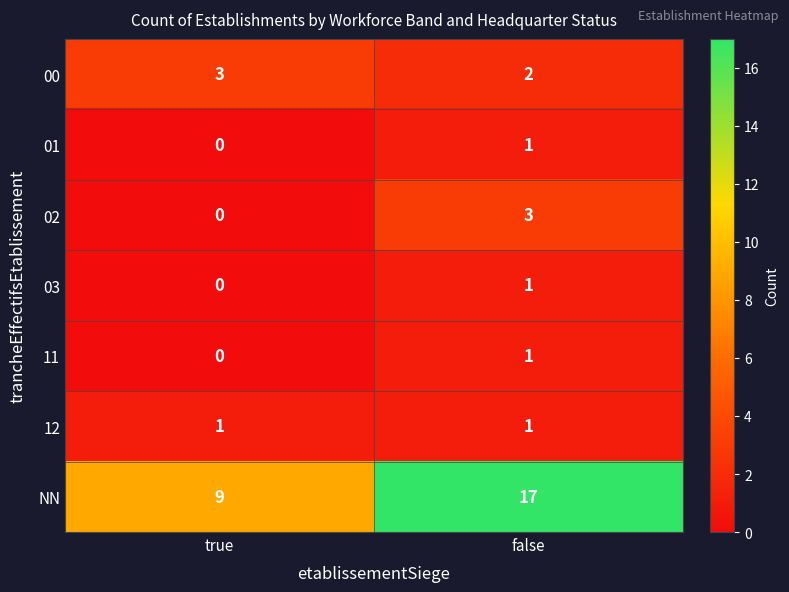

Is it true that NN equals 17 at false?

True